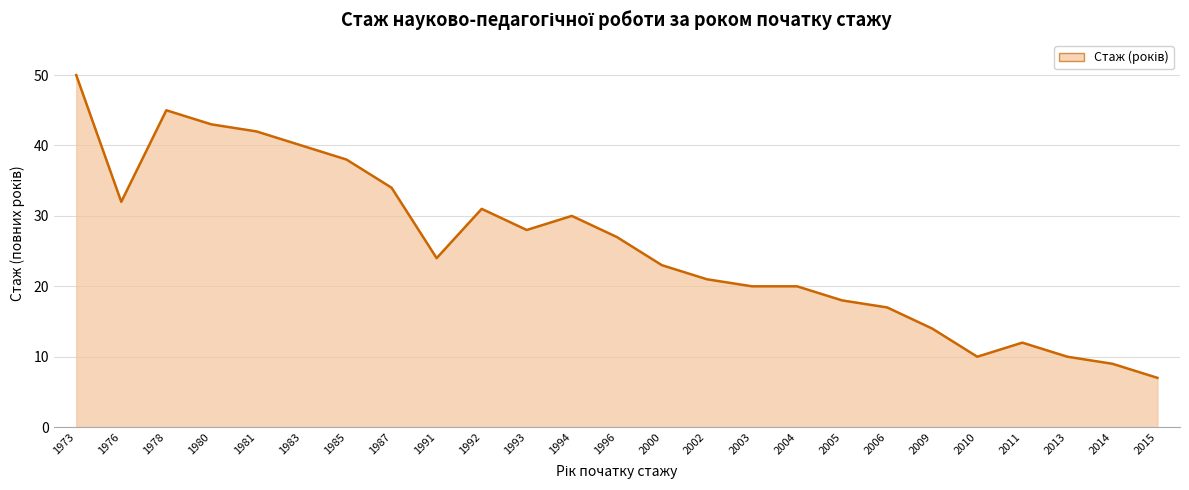

Which category has the highest value across all series?

1973